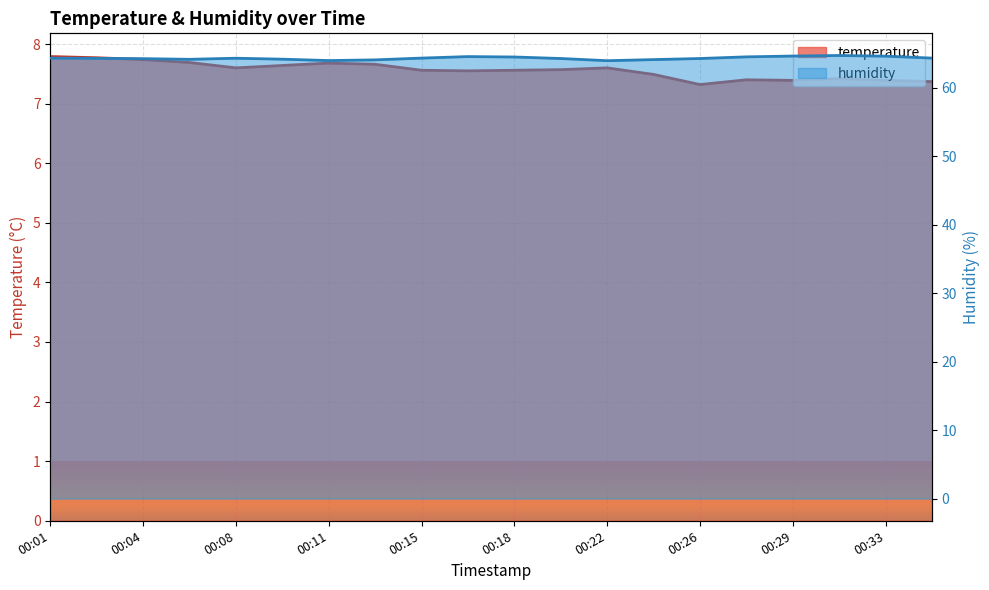

What is the maximum value for humidity?

64.7